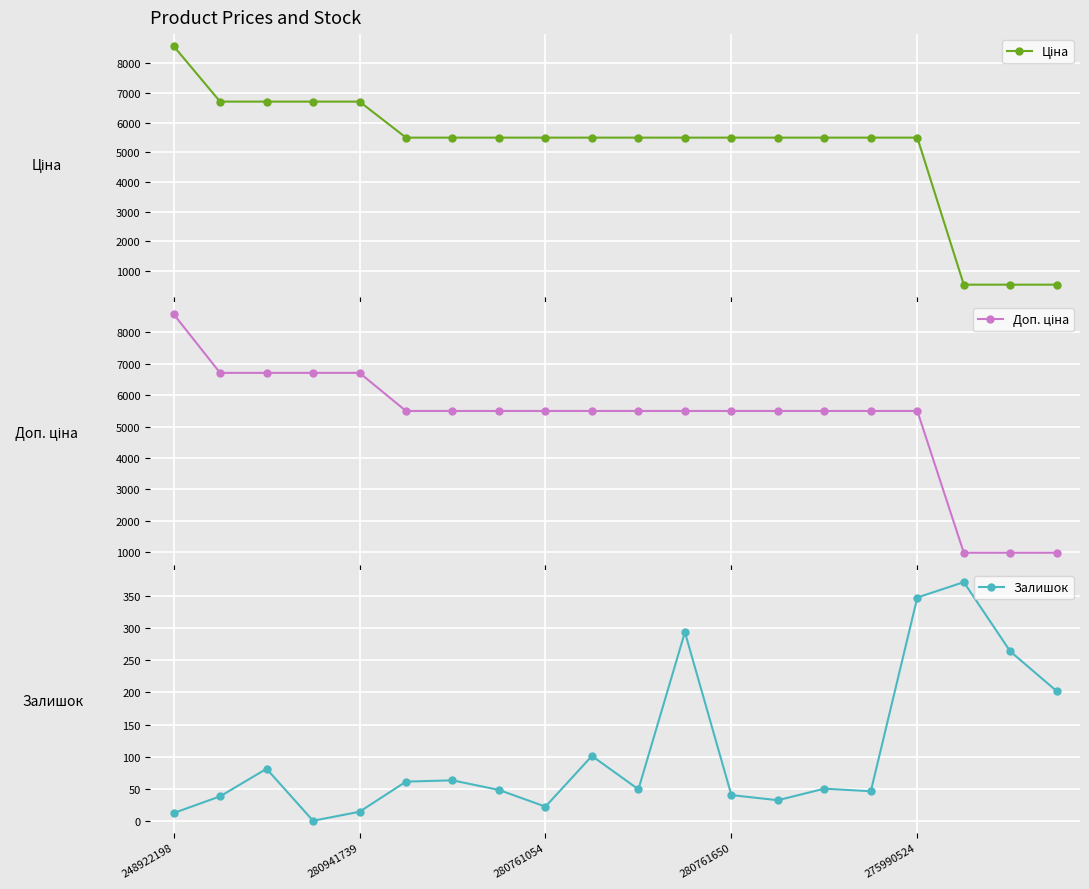

True or false: Залишок has more than 2 interior local peaks.

True